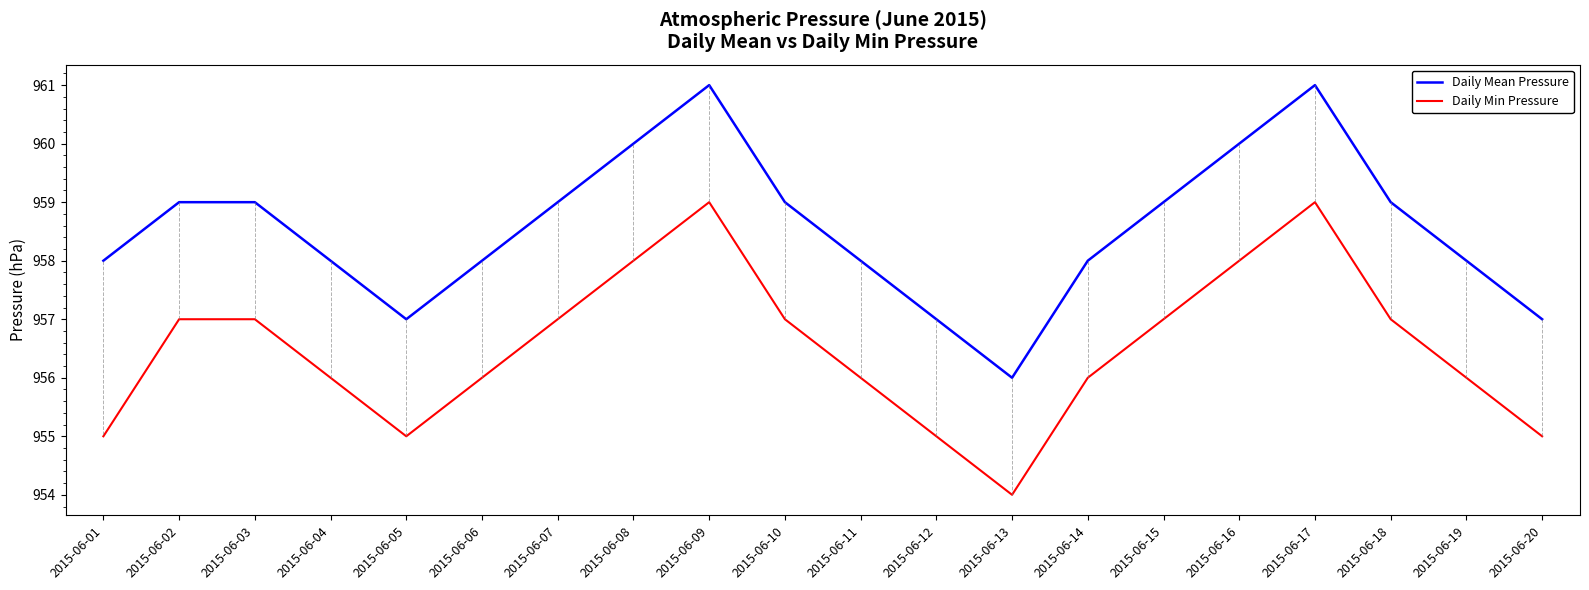

True or false: Daily Mean Pressure has more than 1 points higher than both neighbors.

True